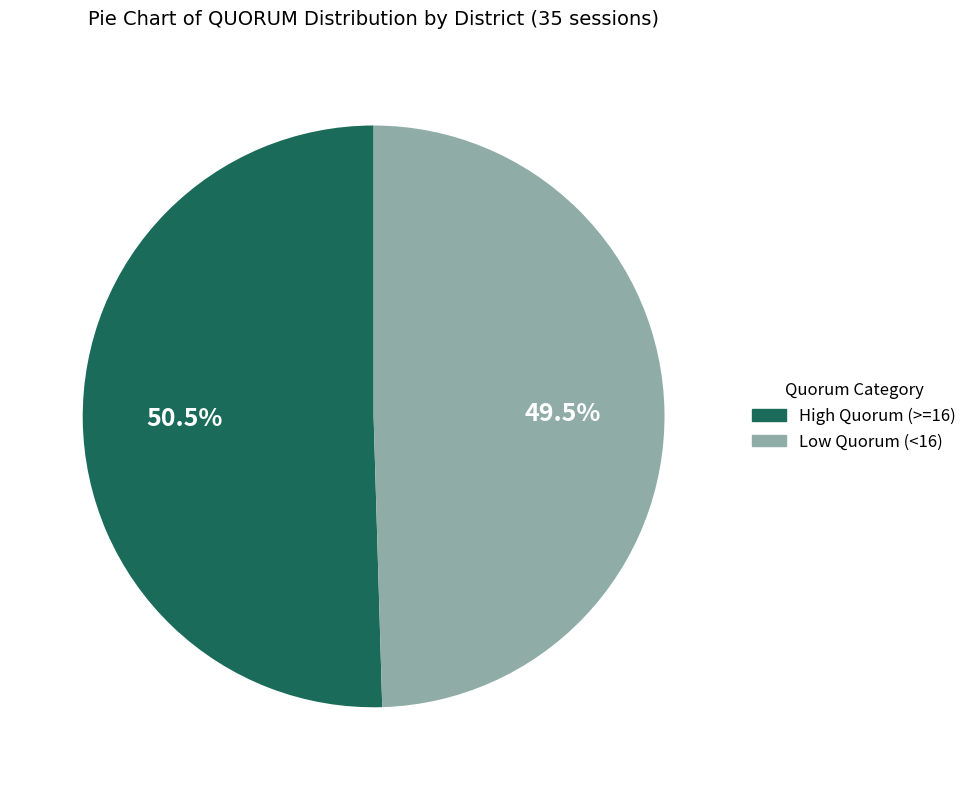

What is the largest slice in the pie chart?

High Quorum (>=16)